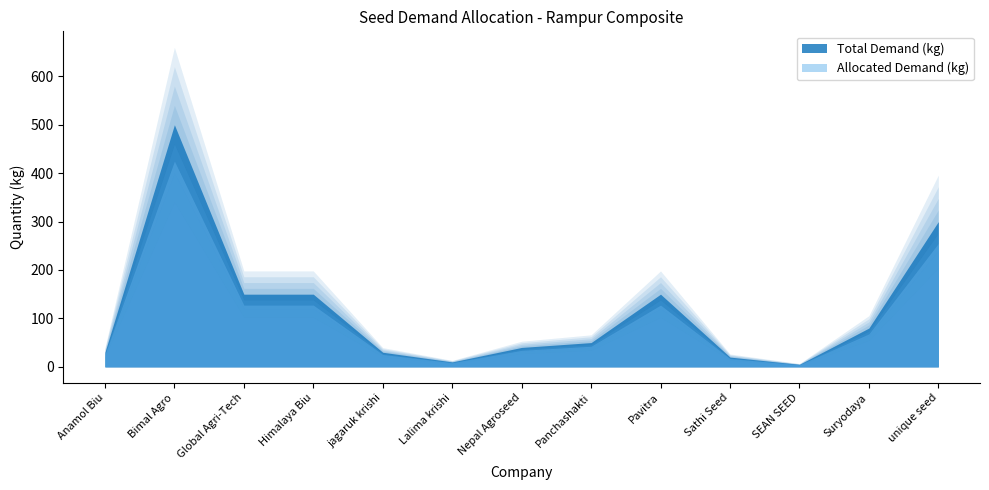

True or false: Allocated Demand (kg) and Total Demand (kg) intersect in this chart.

False